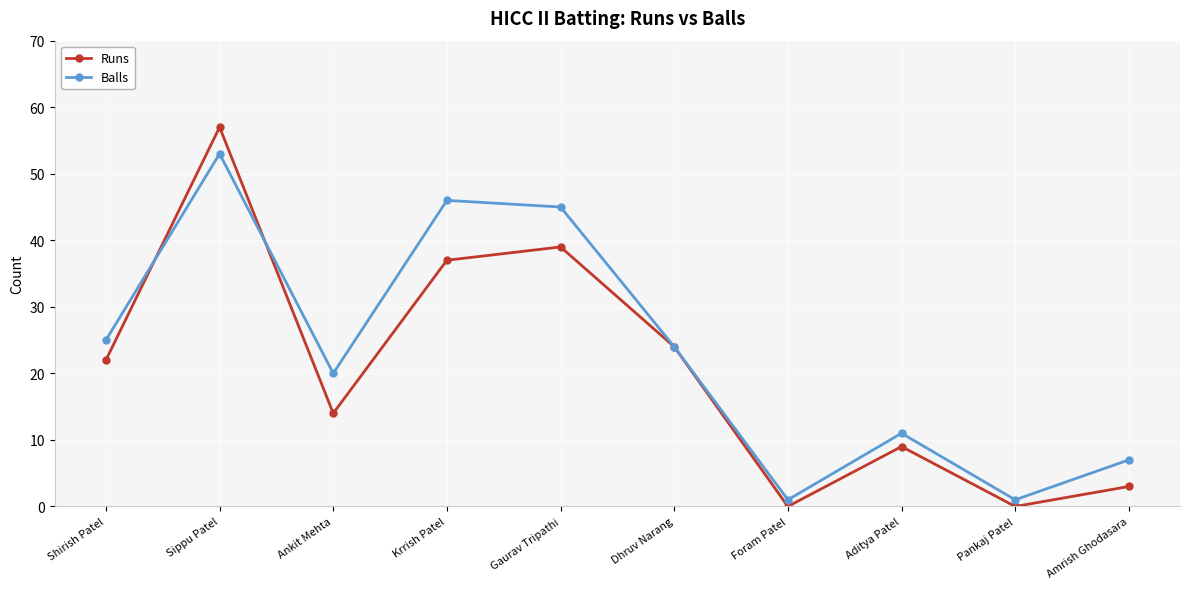

Rank the series by their average value, from lowest to highest.

Runs, Balls